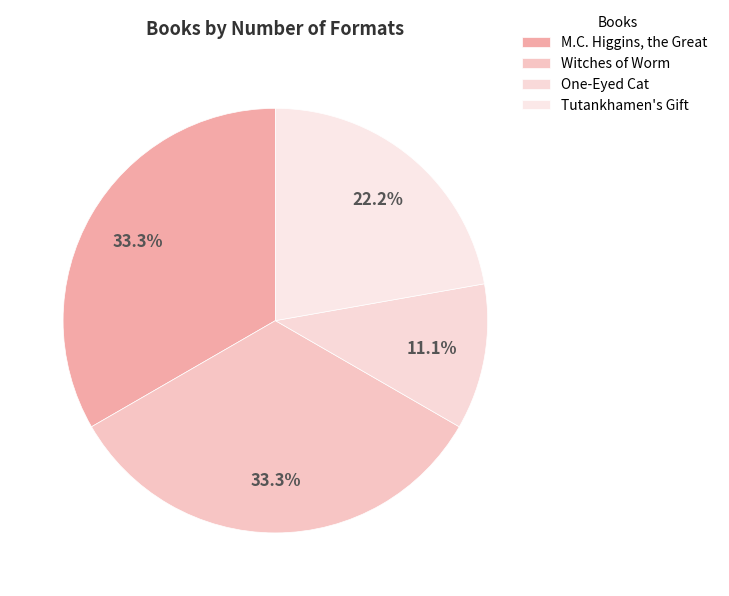

Which category has the smallest portion of the pie?

One-Eyed Cat